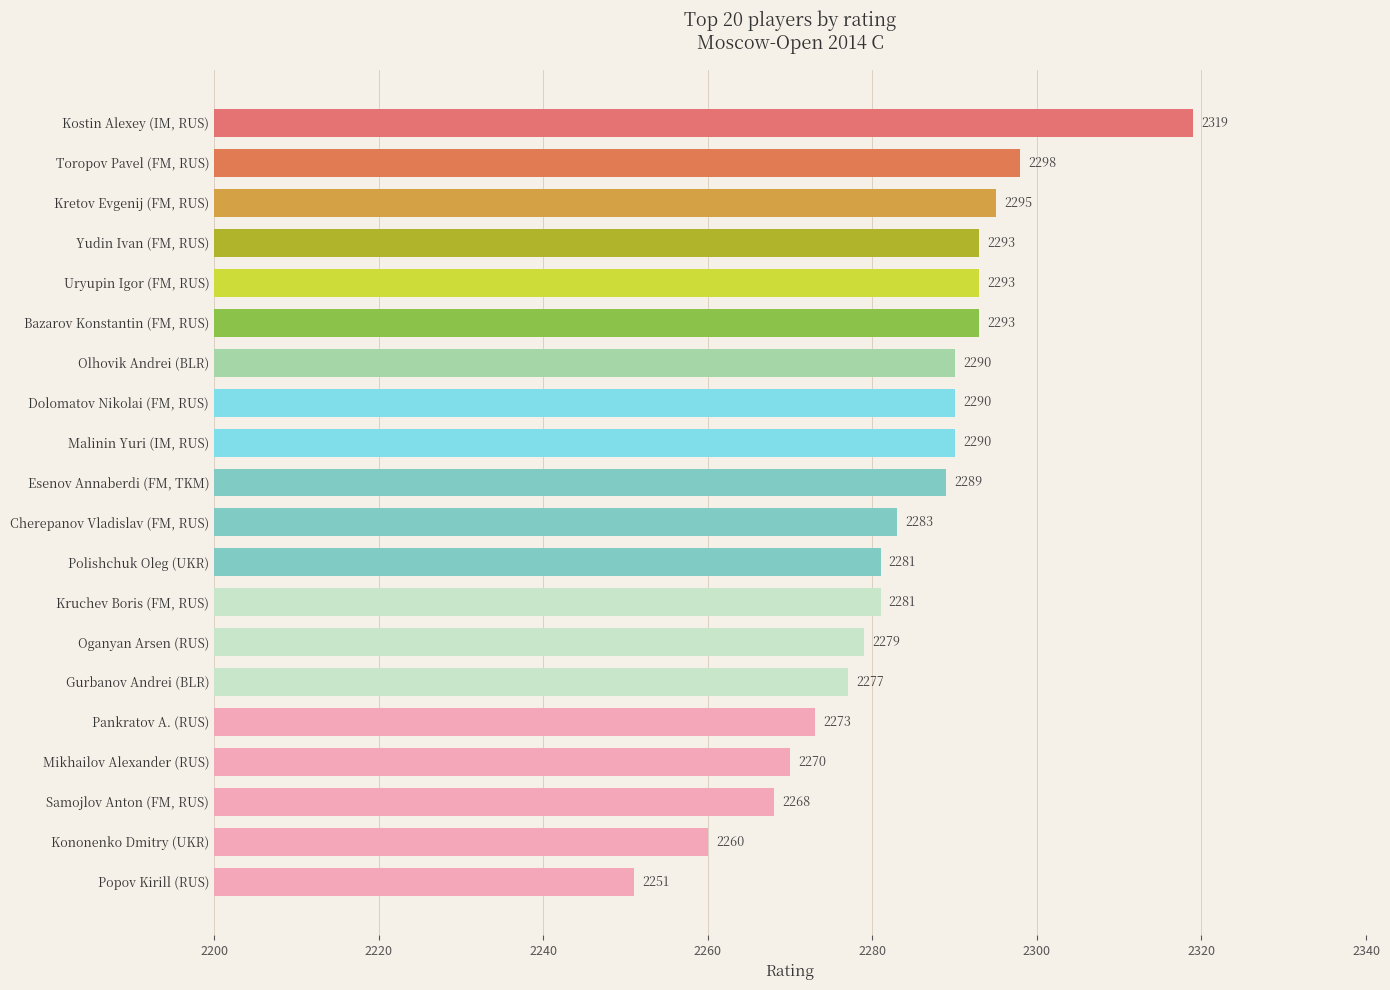

Which category has the highest value across all series?

Kostin Alexey (IM, RUS)